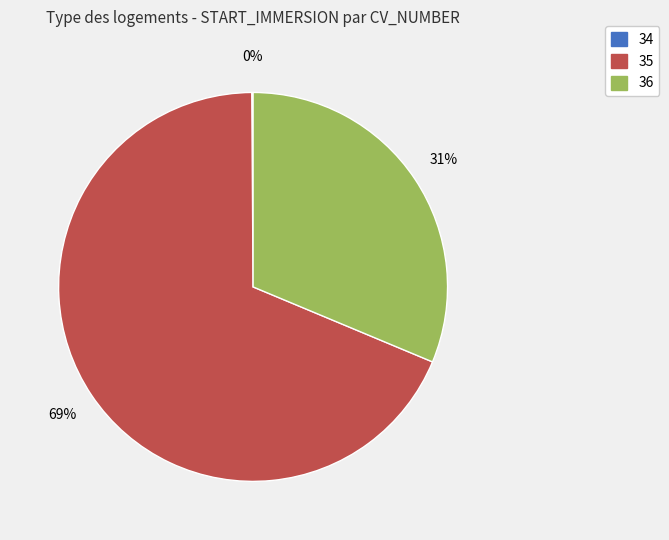

To the nearest percent, what is the average slice percentage?

33%